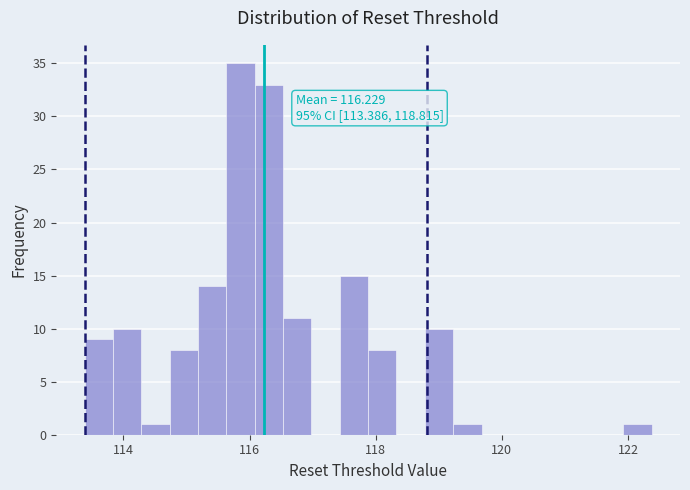

Read against the x-axis, roughly where is the centre of the tallest bar?

115.8